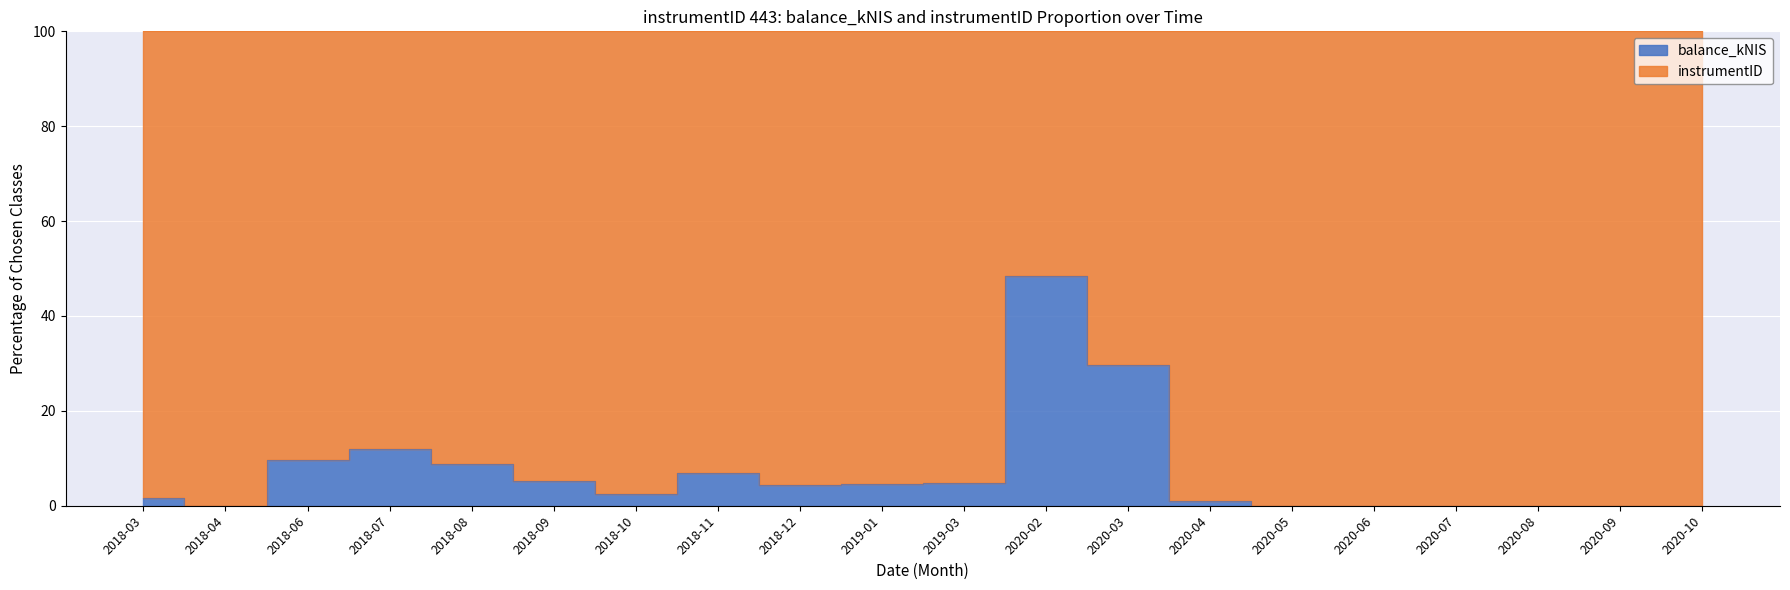

True or false: there are more than 2 points higher than both neighbors.

True